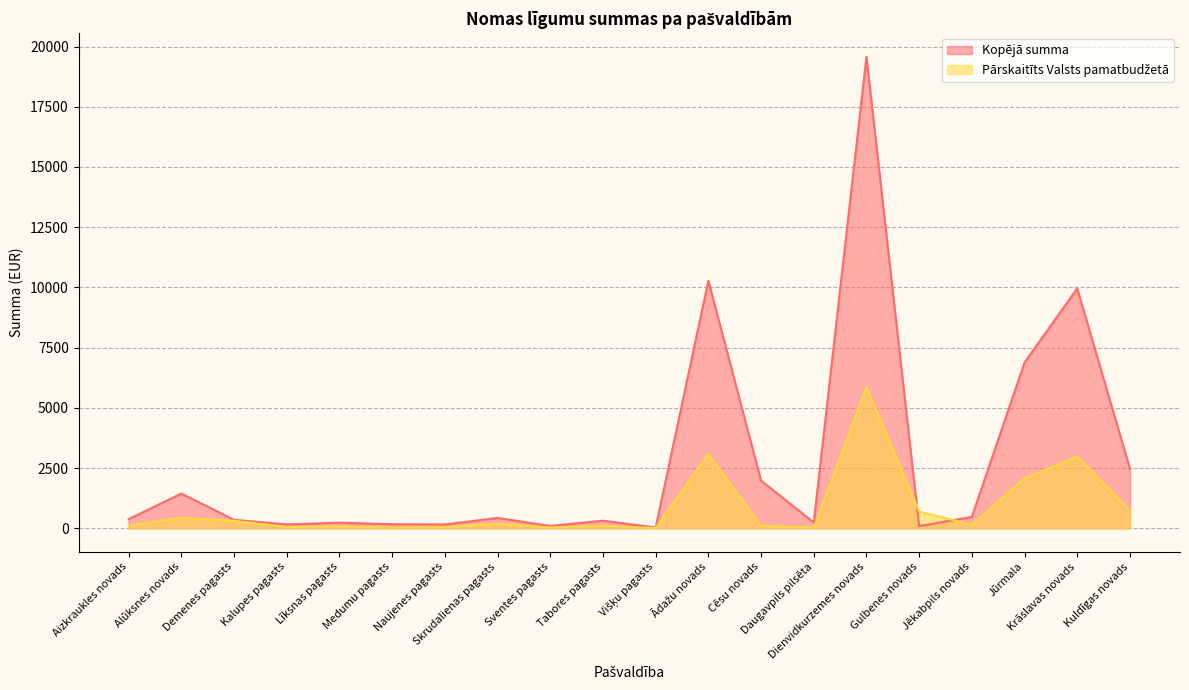

Which series has the largest total across all categories?

Kopējā summa